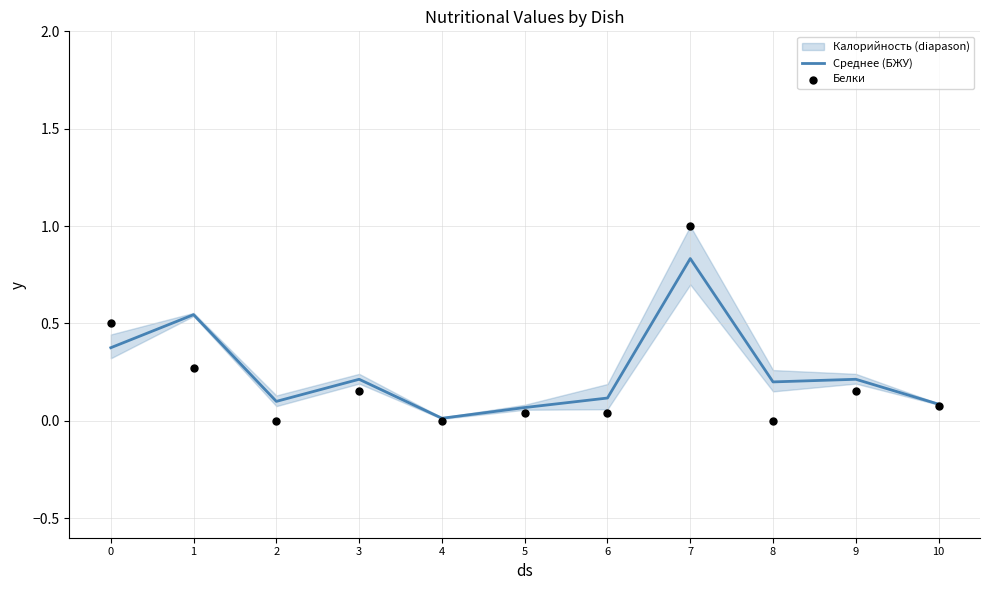

Which series reaches the minimum Y coordinate?

Белки